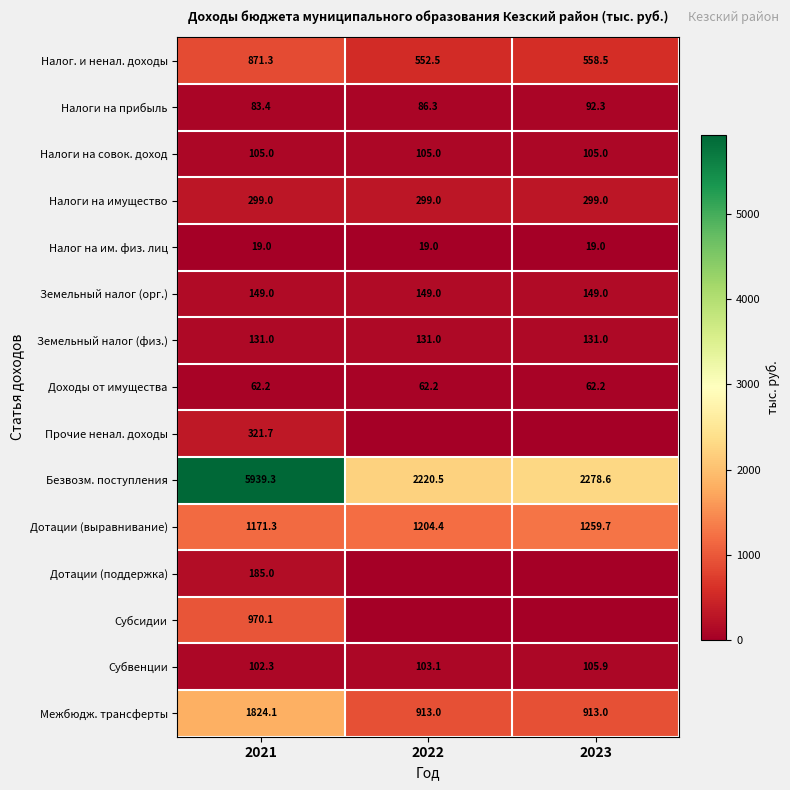

What is the sum of the Межбюдж. трансферты values at 2023 and 2022?

1826.0